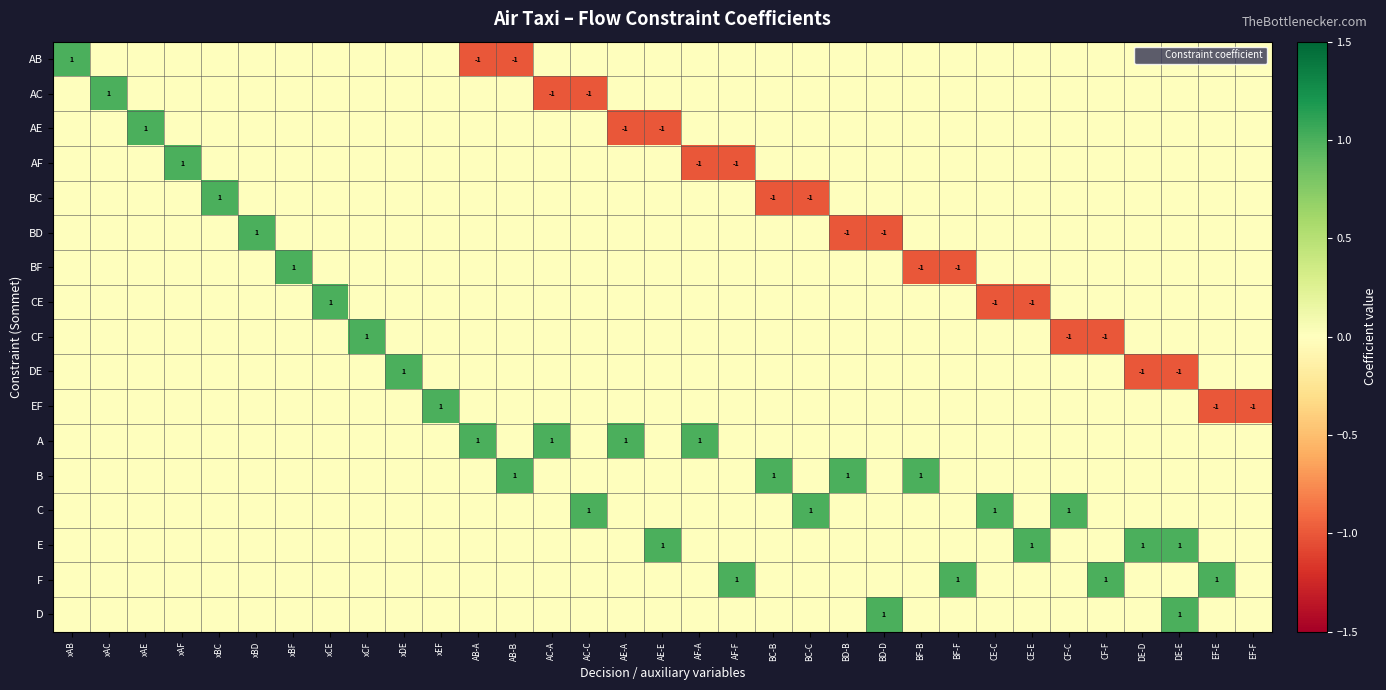

What is the spread (max minus min) of values at AF-A?

2